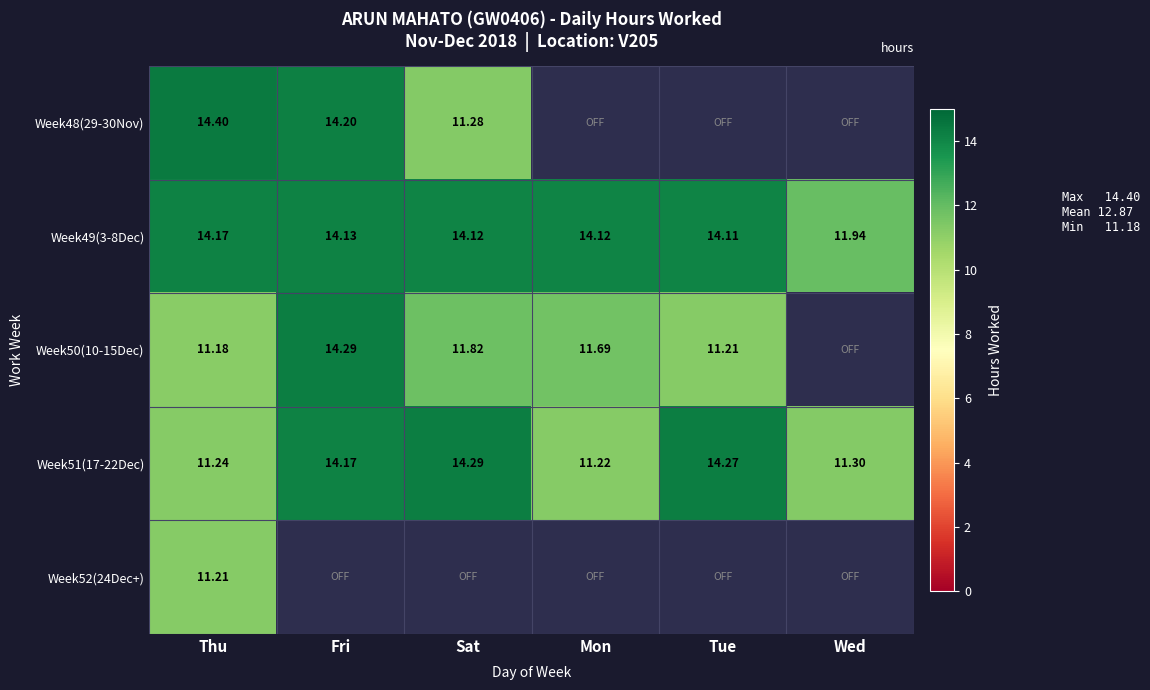

Which category has the lowest value in the Week48(29-30Nov) series?

Sat